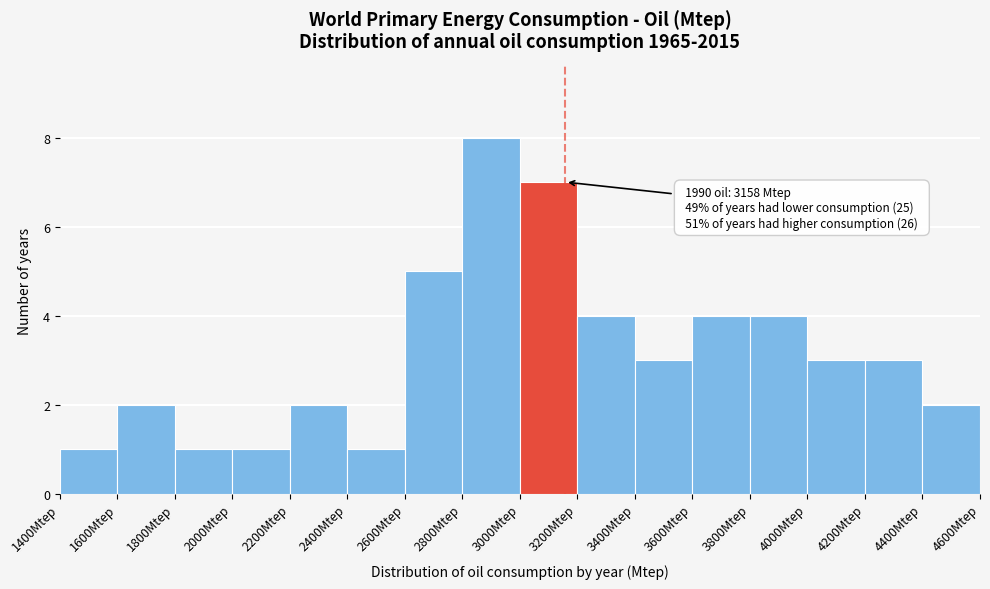

Over which range of the x-axis is the bar tallest?

2800 to 3000